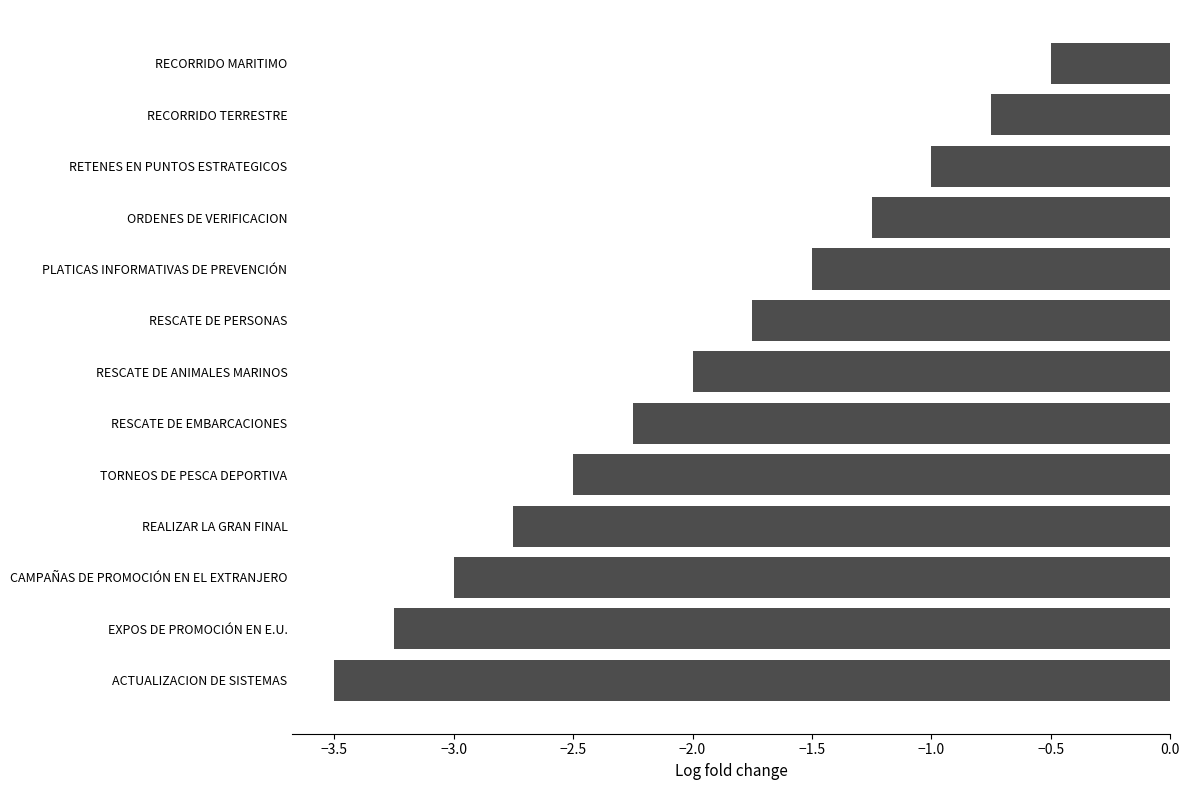

What is the change in value from RETENES EN PUNTOS ESTRATEGICOS to TORNEOS DE PESCA DEPORTIVA?

-1.5